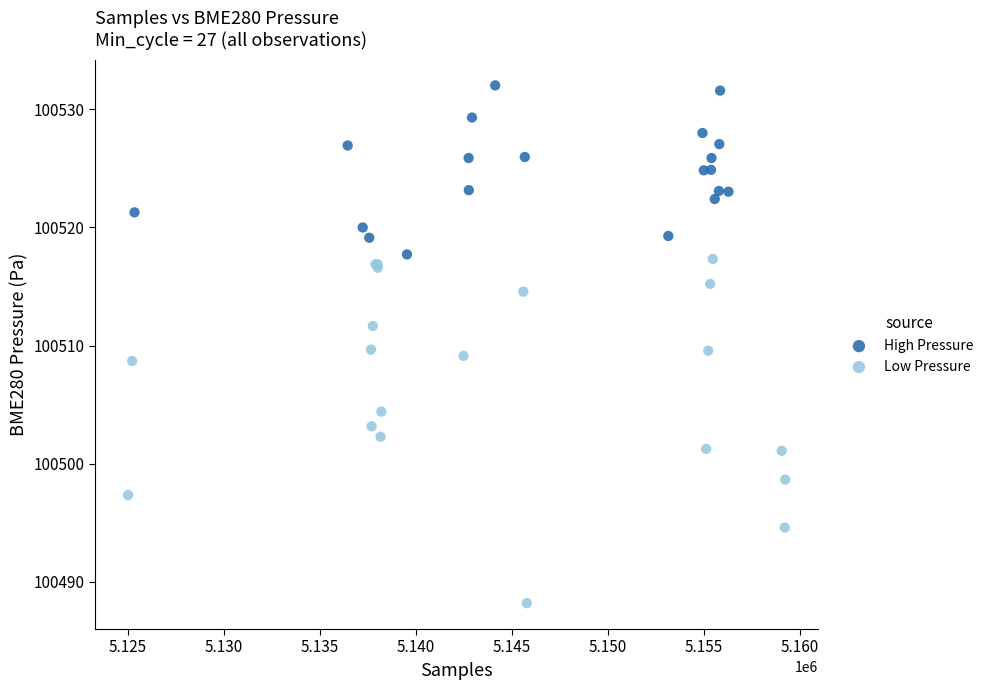

Which series contains the highest Y value?

High Pressure